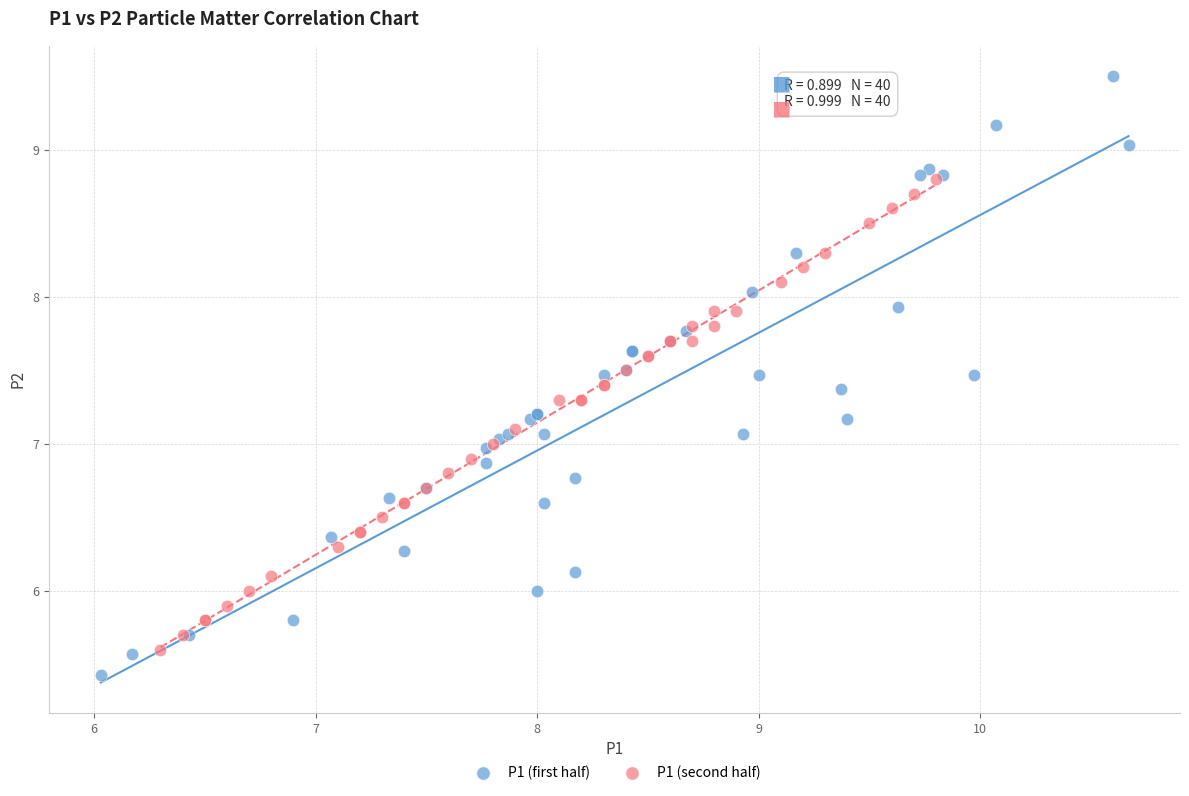

Which series contains the highest Y value?

P1 (first half)